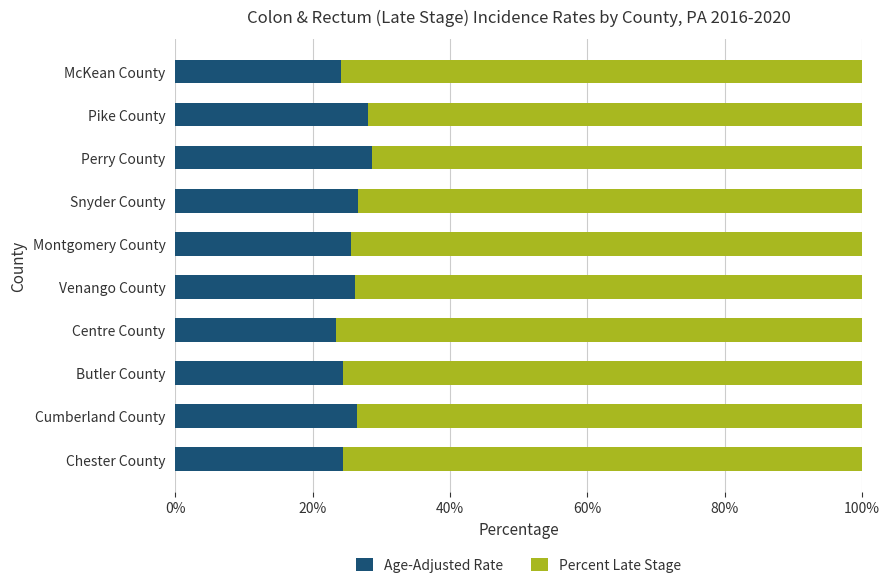

What is the lowest value of the Age-Adjusted Rate series?

23.5